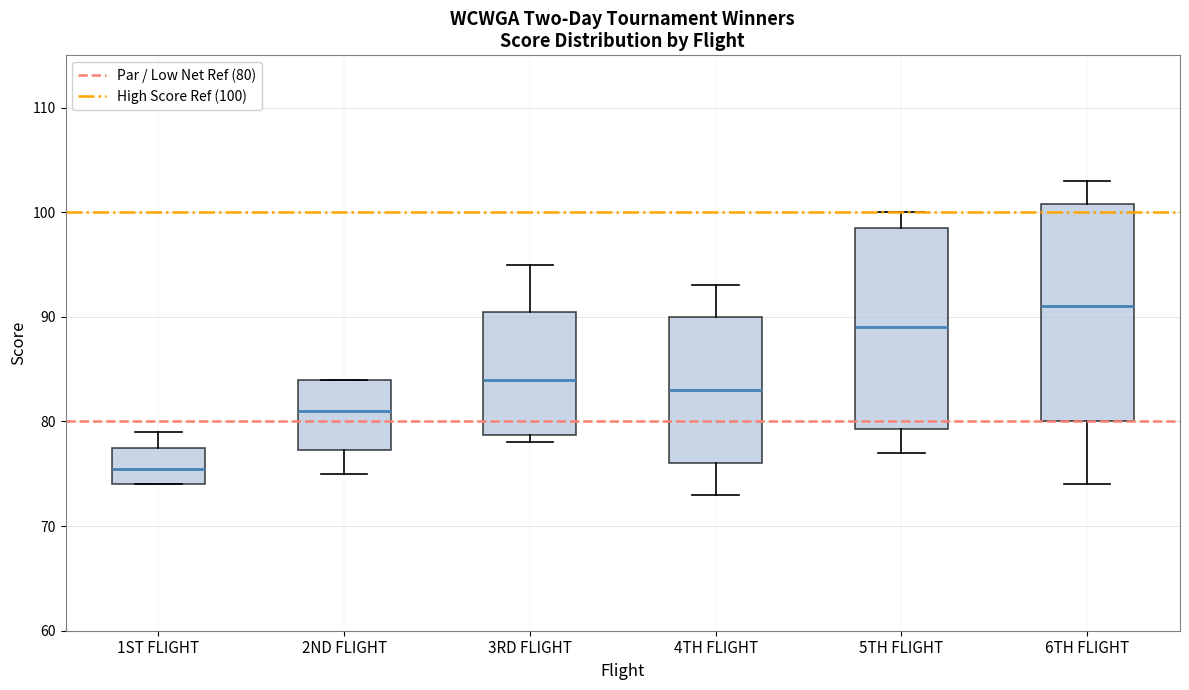

Where does the upper whisker of the box for 1ST FLIGHT end on the y-axis? The values are not printed on the chart, so give them approximately, as read against the axis.

79